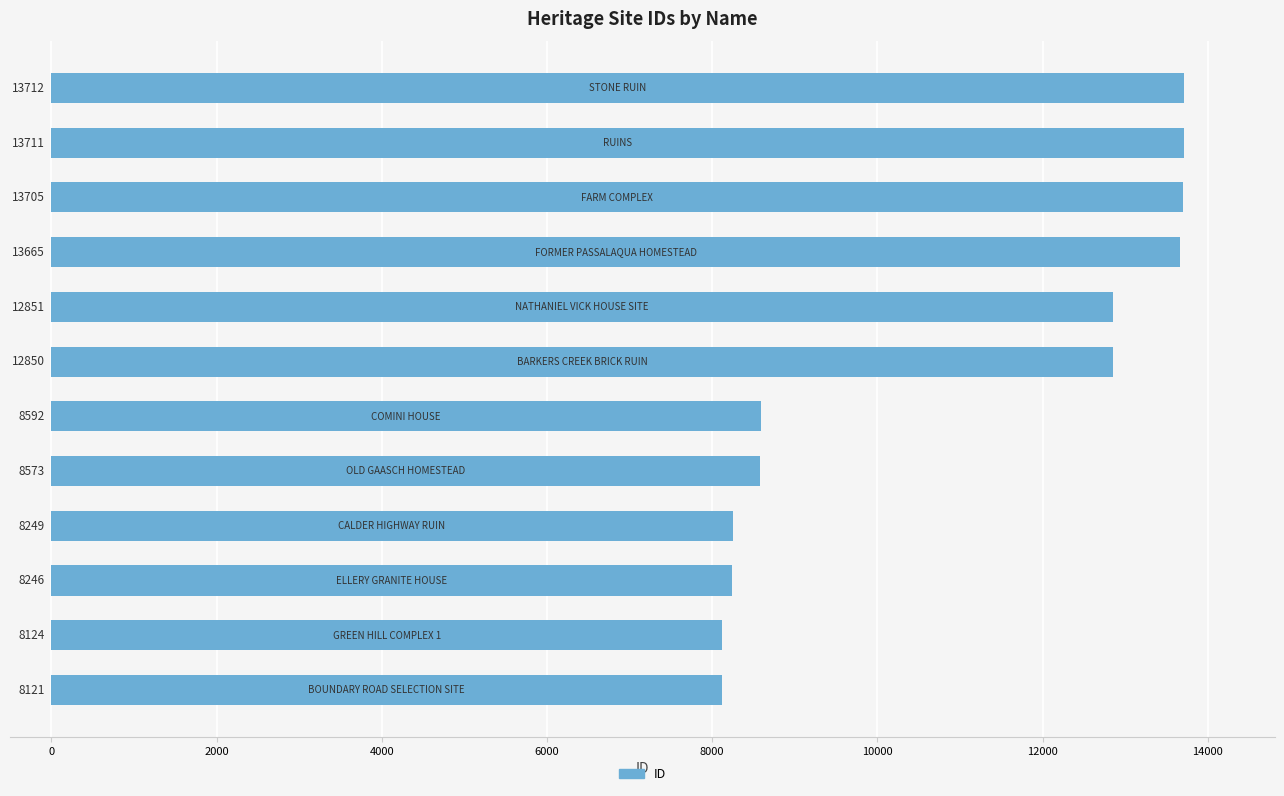

Reading bottom to top, what are all the values shown in this chart?

8121	8124	8246	8249	8573	8592	12850	12851	13665	13705	13711	13712